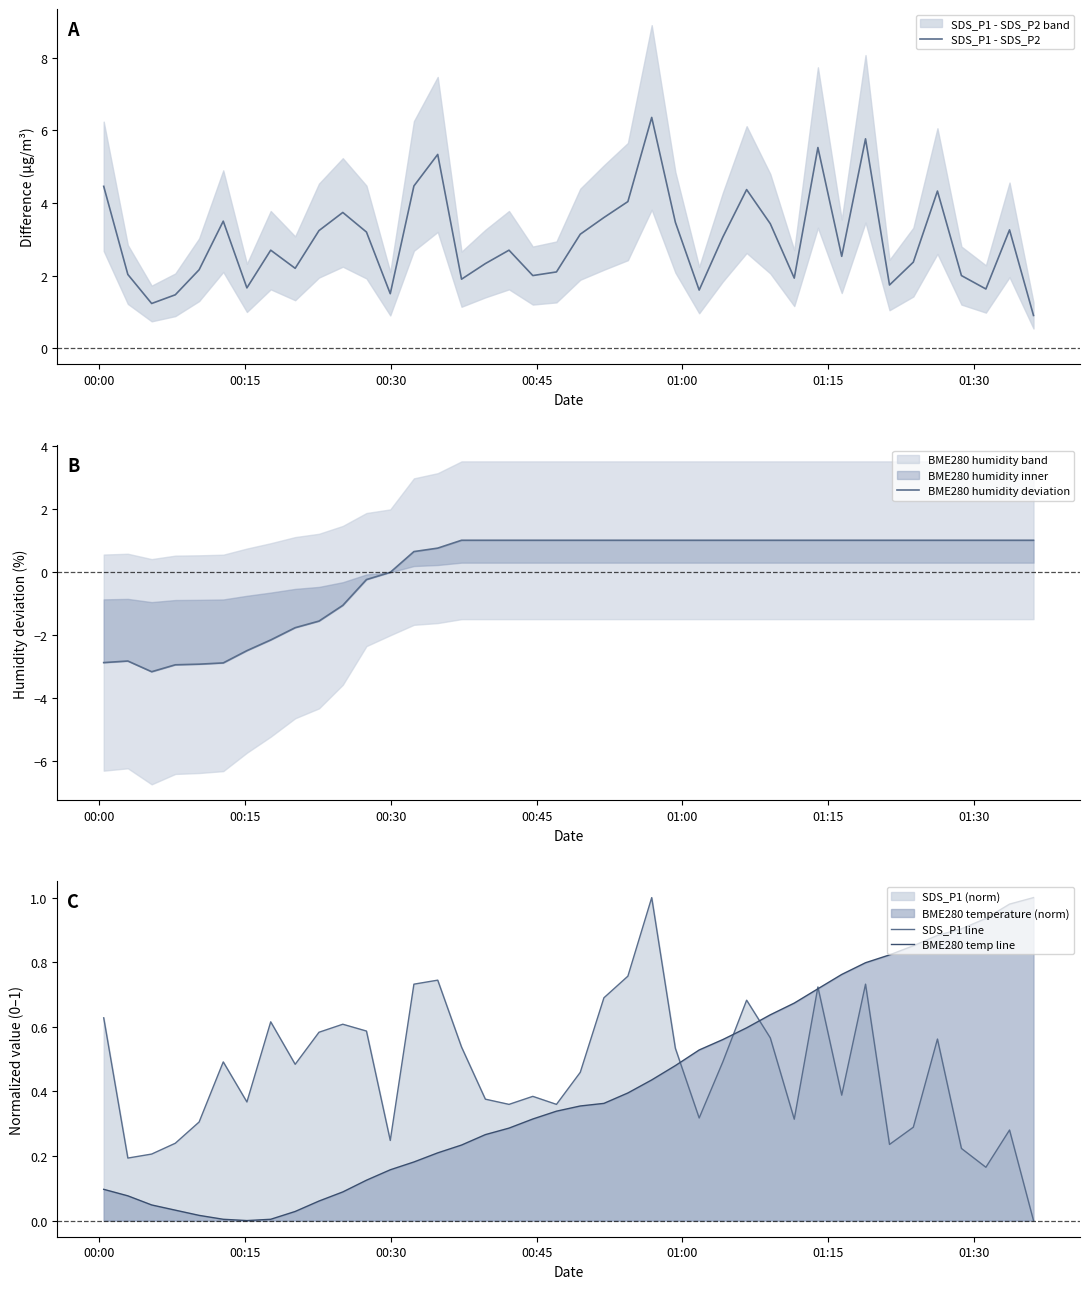

What are all the series names shown in the legend?

SDS_P1 - SDS_P2, BME280 humidity deviation, SDS_P1 line, BME280 temp line